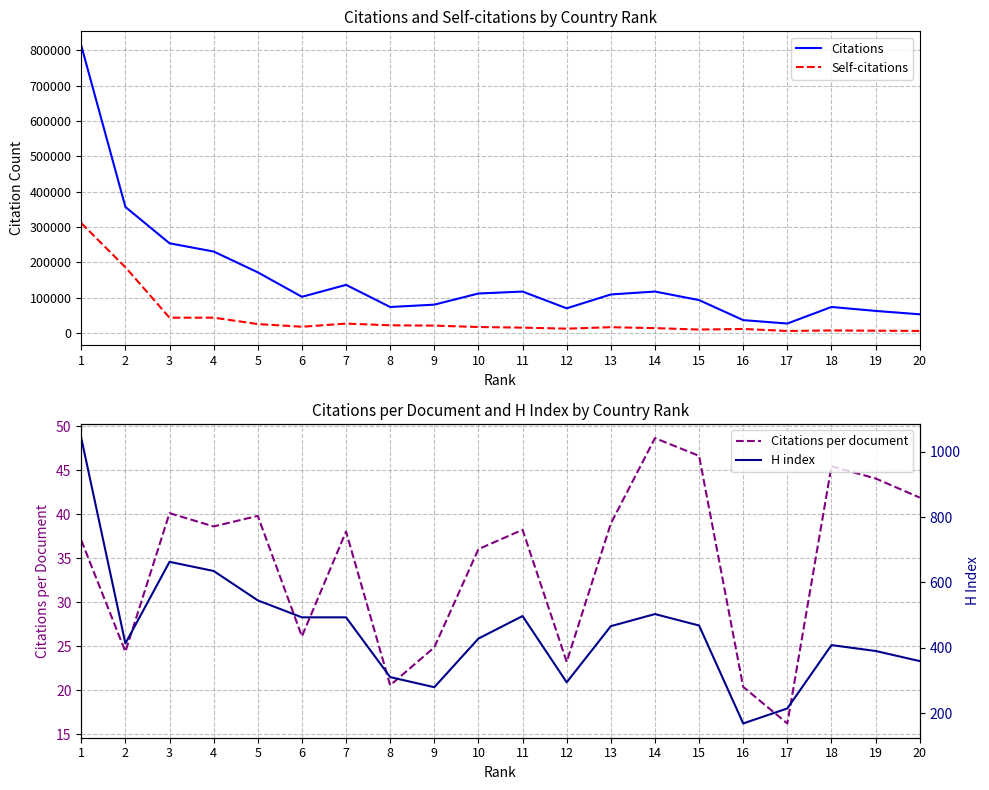

What is the average value of the H index series?

453.4